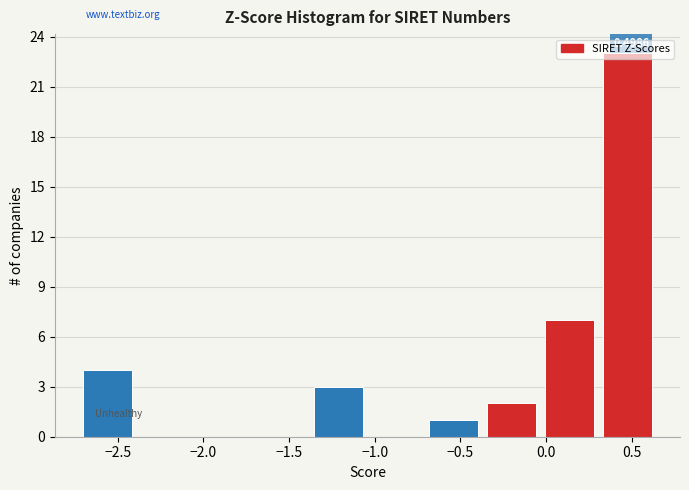

Over which range of the x-axis is the bar tallest?

0.35 to 0.65